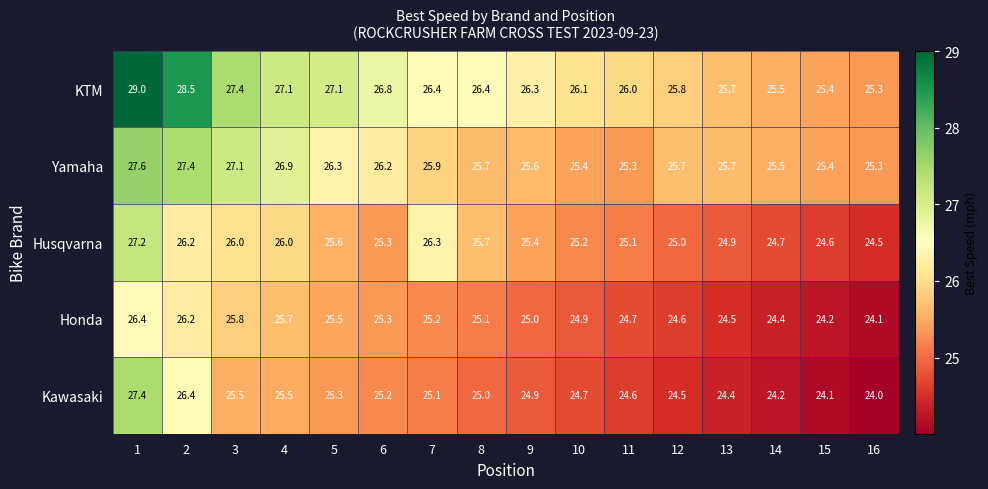

What is the average value of the Husqvarna series?

25.5